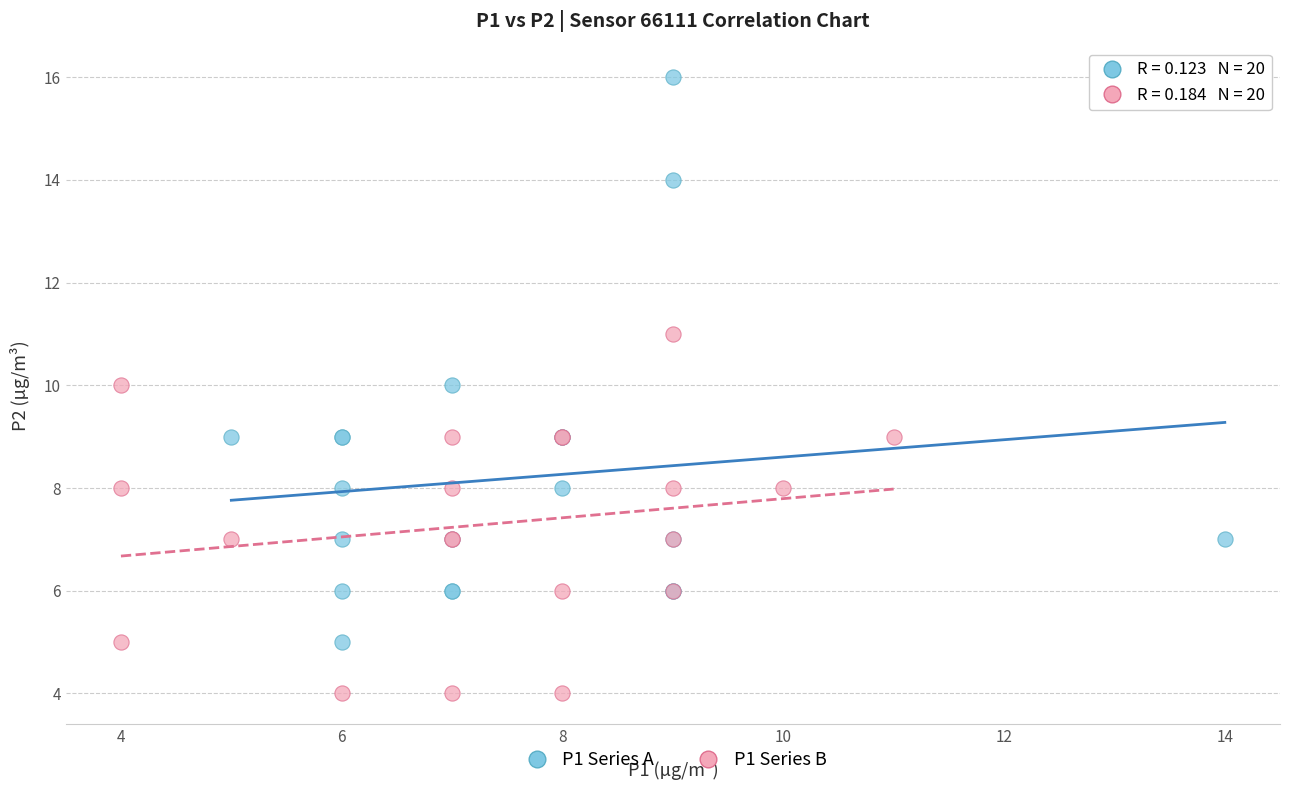

Which series contains the highest Y value?

P1 Series A